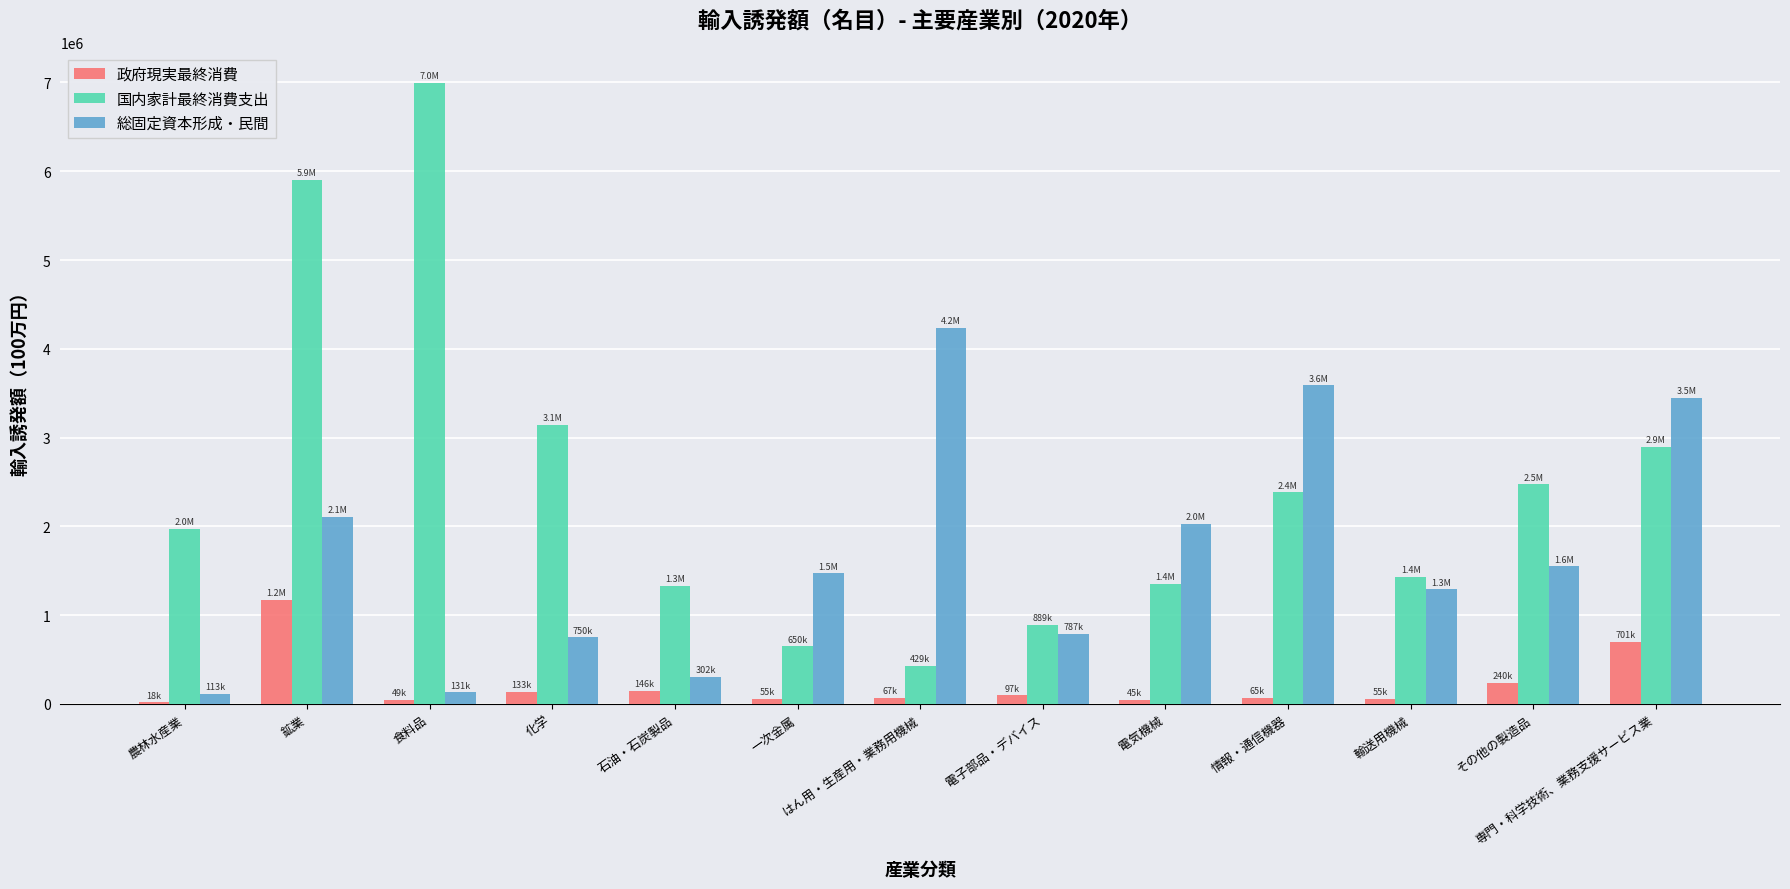

The 政府現実最終消費 series shows 700699 at 専門・科学技術、業務支援サービス業. True or false?

True